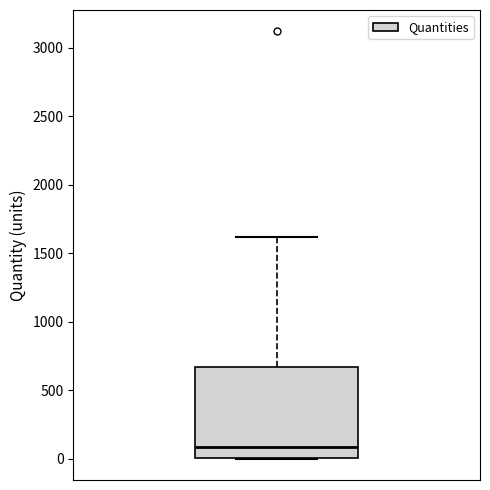

Read this box plot against the y-axis: the position of the median line, the range covered by the box, and the ends of both whiskers. The values are not printed on the chart, so give them approximately, as read against the axis.

median 100, box 0 to 650, whiskers 0 to 1600